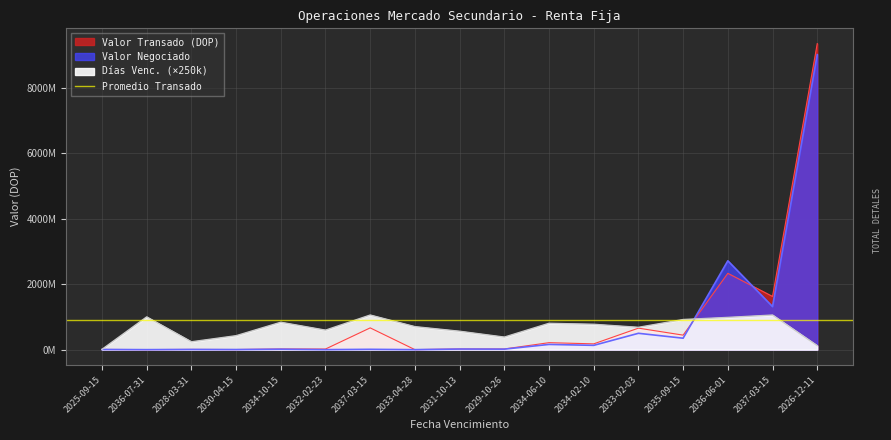

What is the minimum value shown in the chart?

4824.0